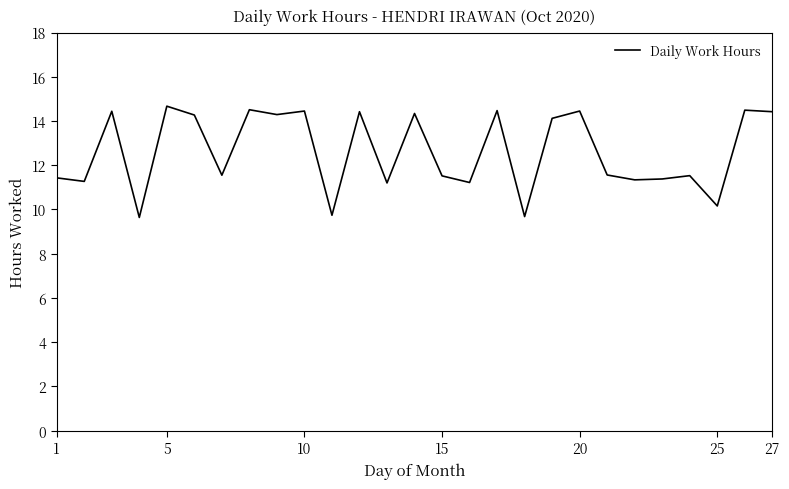

What is the smallest value displayed?

9.6